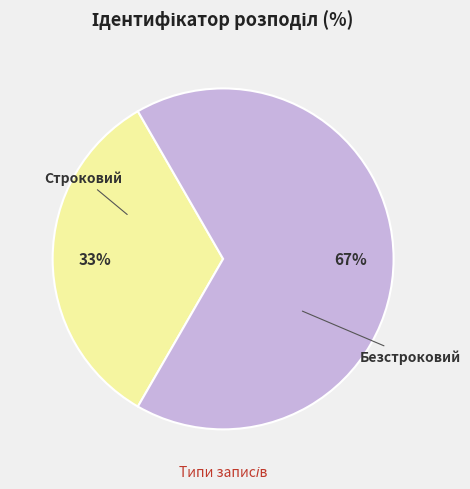

Count the number of slices in the pie.

2